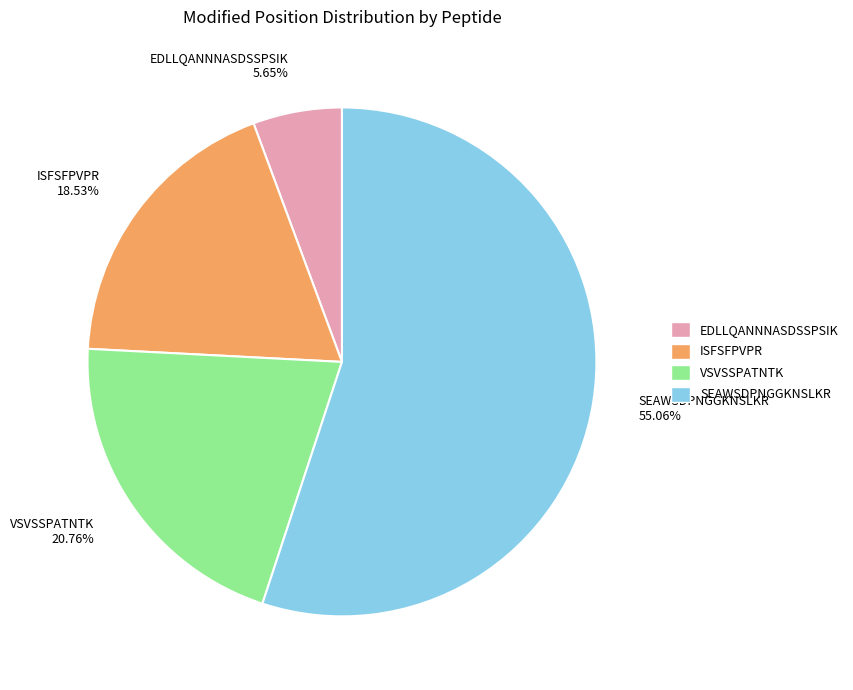

To the nearest percent, what portion does VSVSSPATNTK represent?

21%